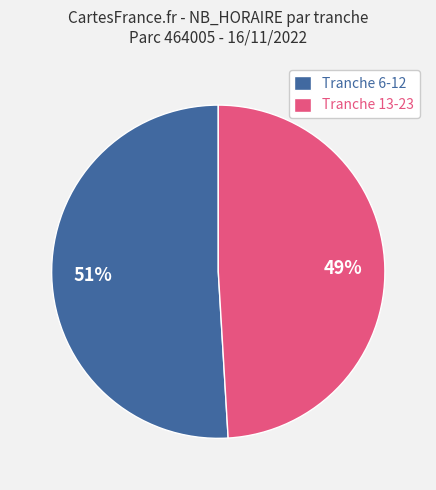

How many segments does this pie chart have?

2